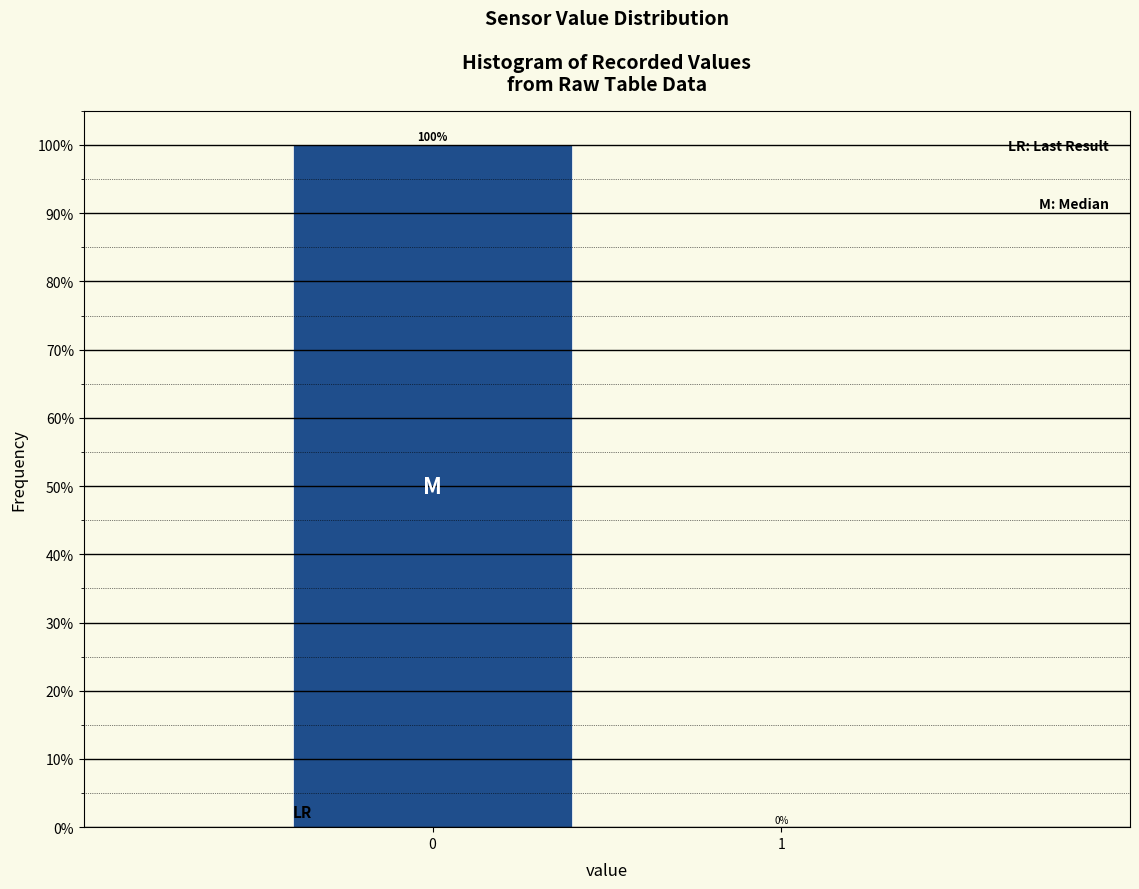

Reading right to left, extract all data points from this chart.

1=0	0=100